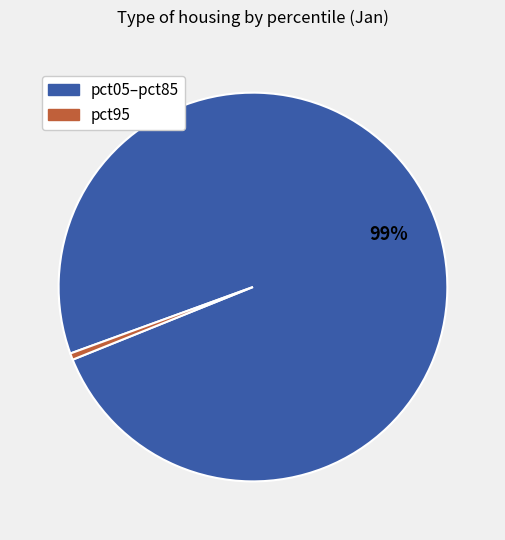

Rank the categories by value from highest to lowest.

pct05–pct85, pct95